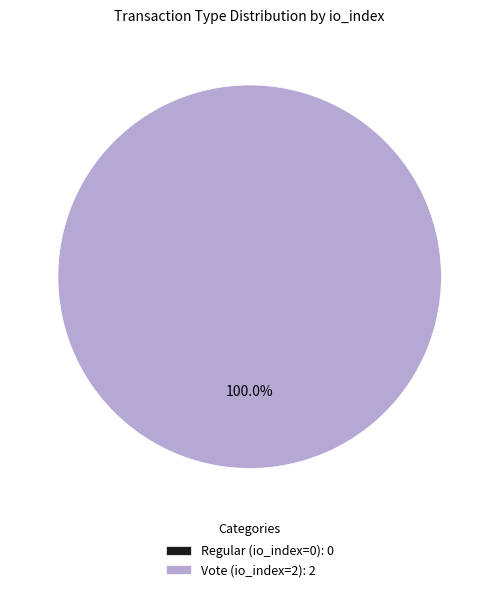

Count the number of slices in the pie.

2